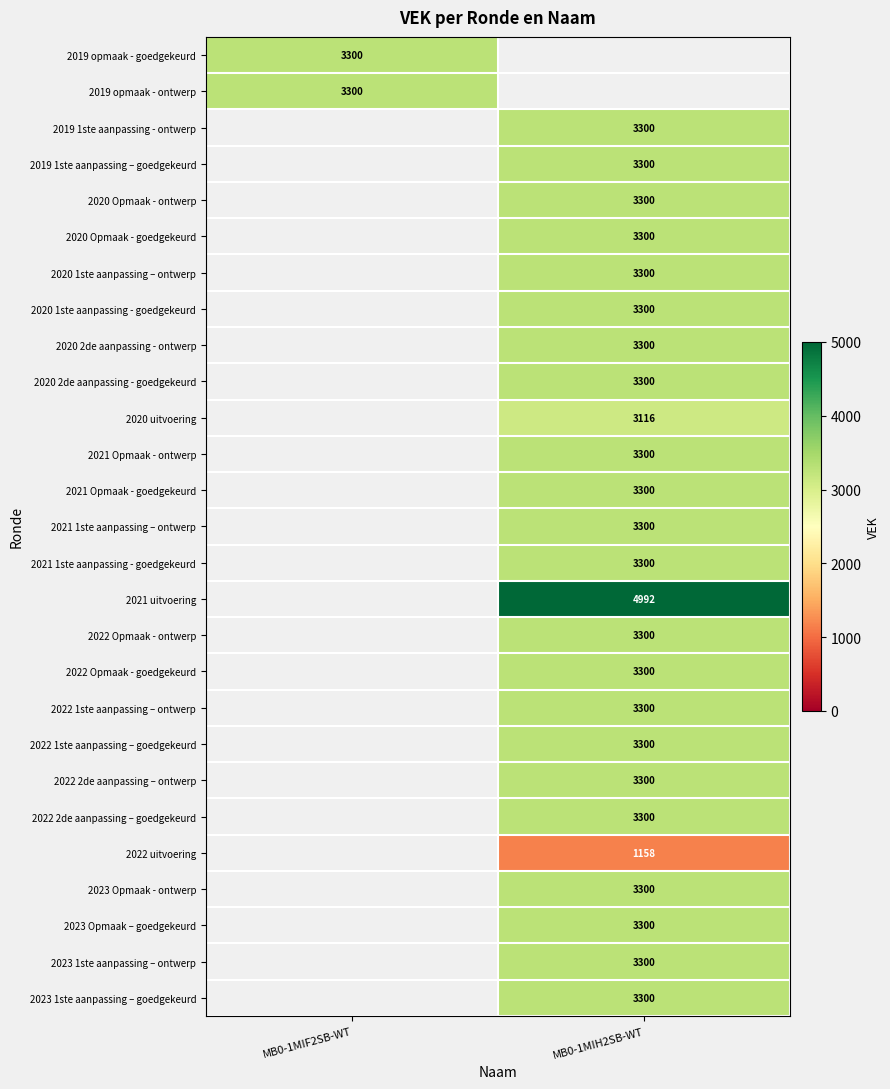

The 2022 2de aanpassing – goedgekeurd series shows 3300 at MB0-1MIH2SB-WT. True or false?

True